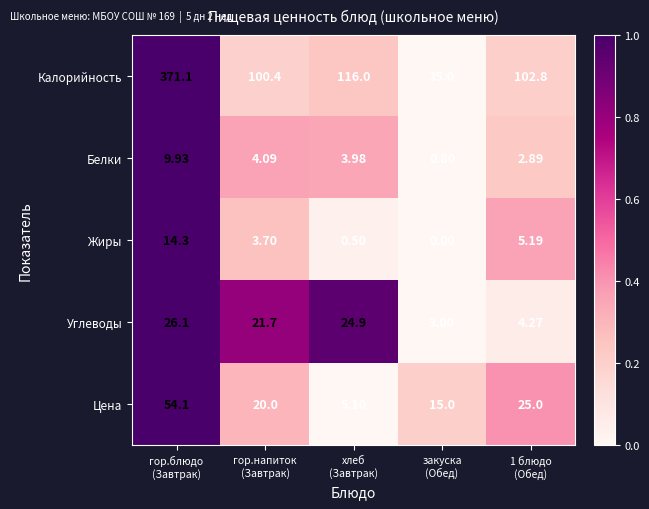

Which series has the largest range (max minus min)?

Калорийность